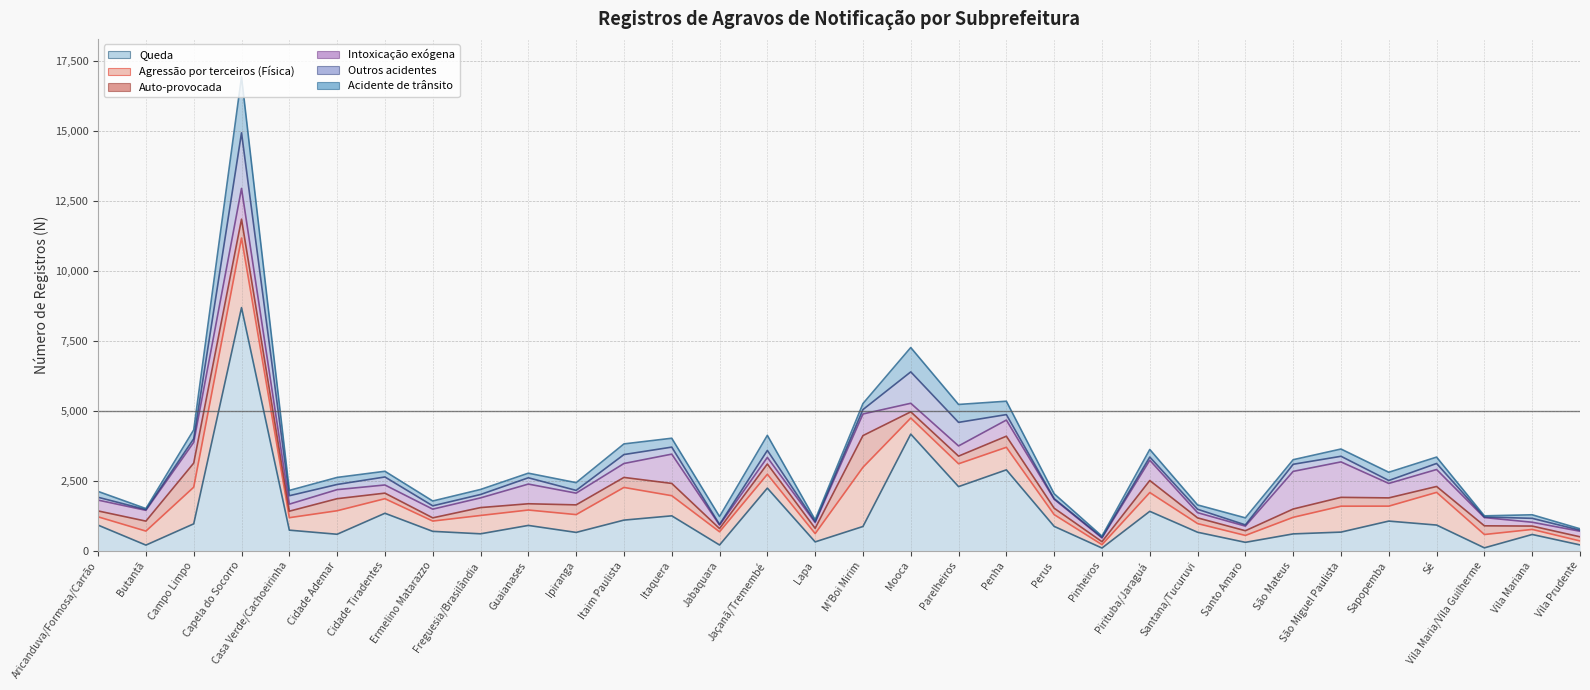

What is the lowest value of the Outros acidentes series?

19